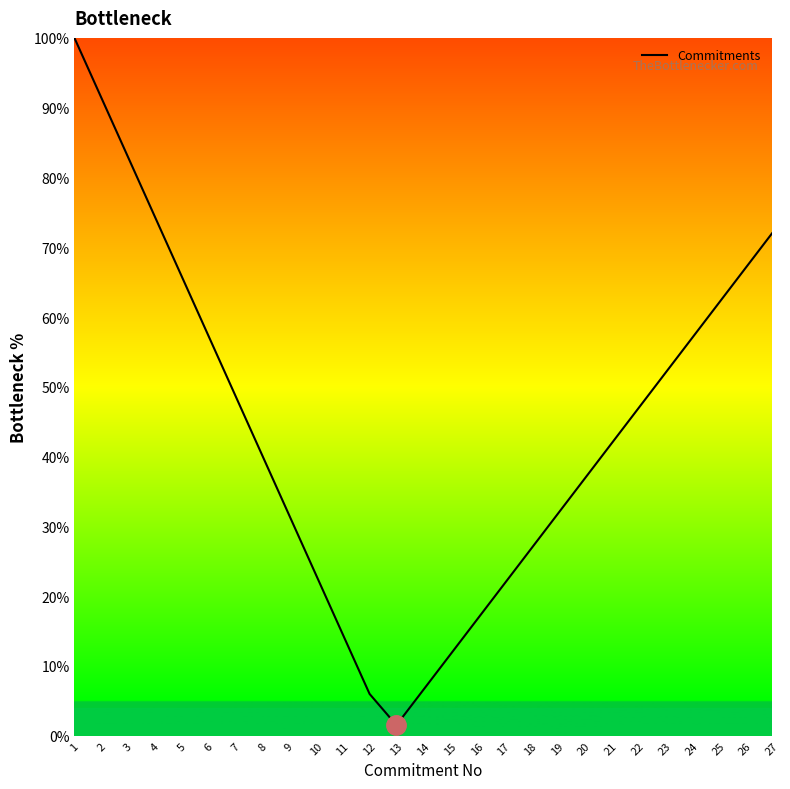

Is it true that the value at 15 is 11.6?

True